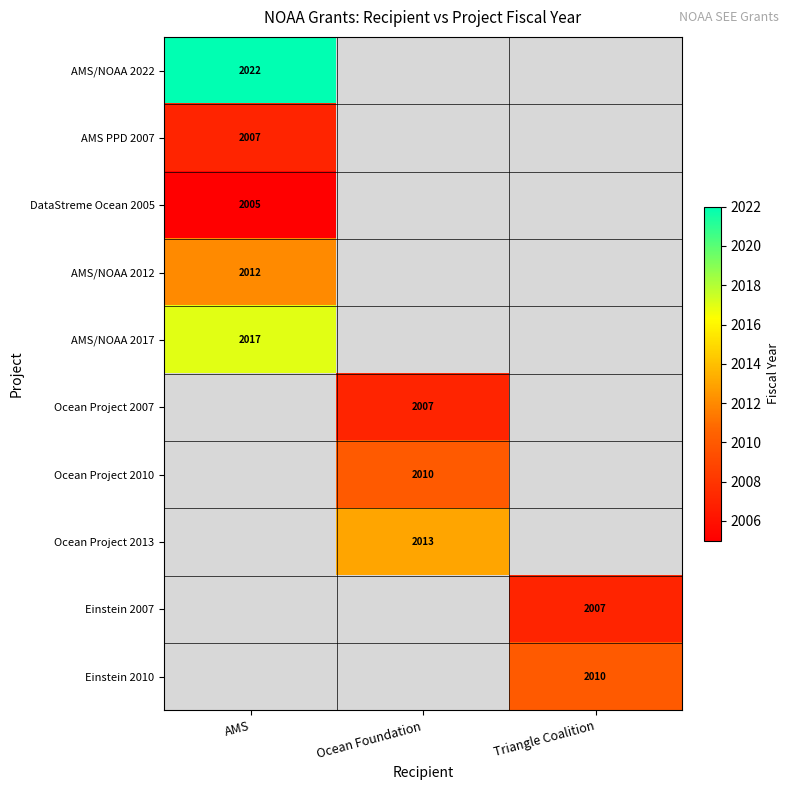

Is it true that DataStreme Ocean 2005 equals 2988 at AMS?

False